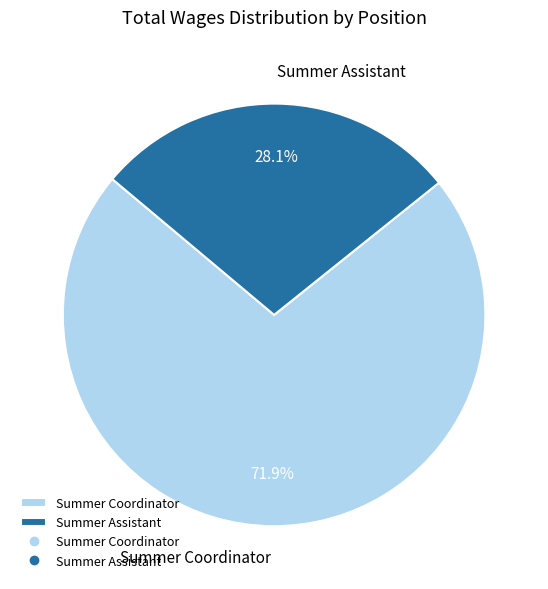

To the nearest percent, what is the difference between the Summer Assistant and Summer Coordinator slice percentages?

44%